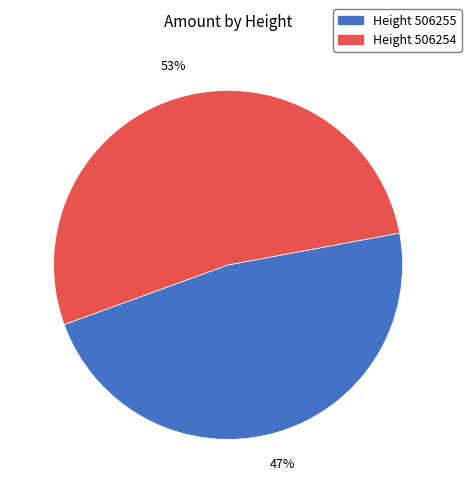

To the nearest percent, what is the average slice percentage?

50%